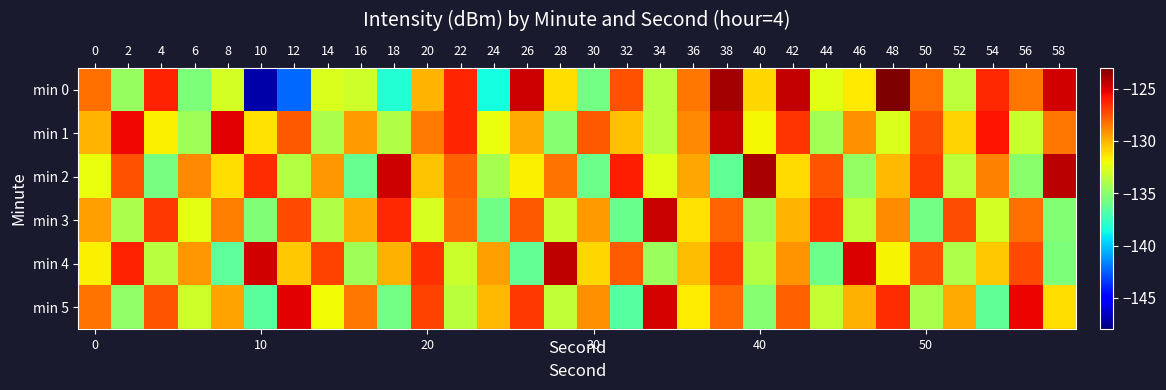

What is the difference between the highest and lowest values at 46?

9.8